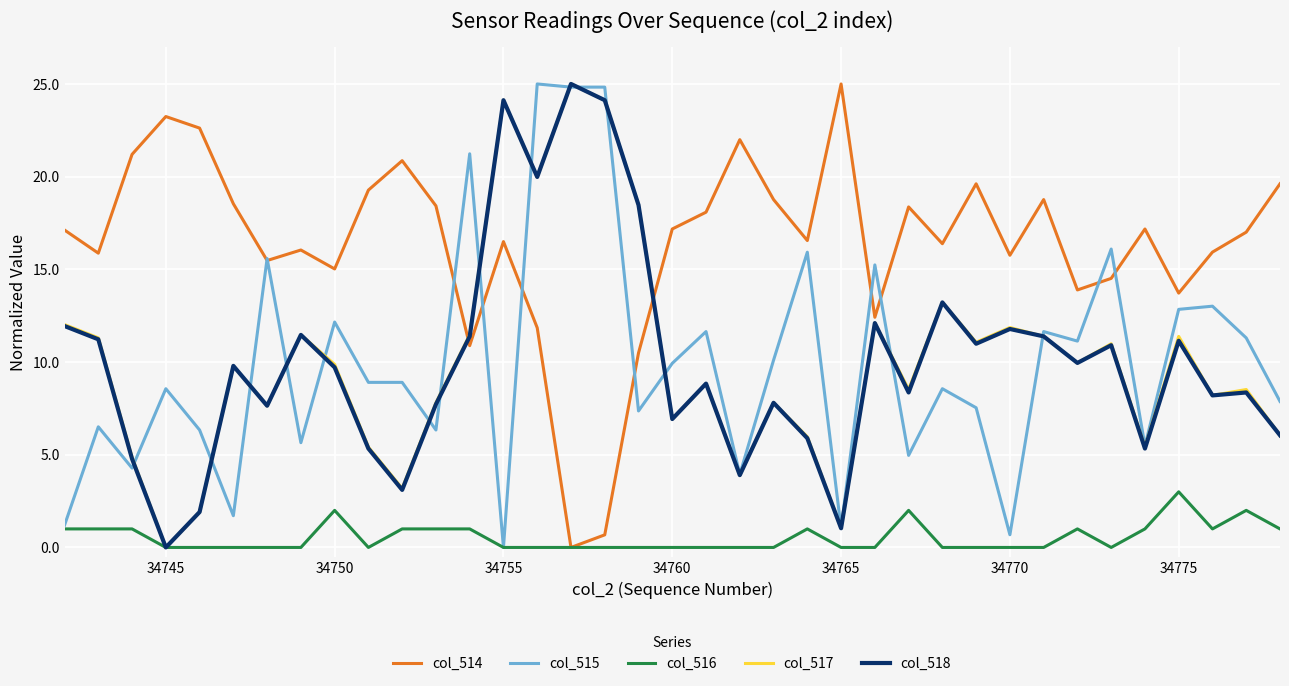

Does the chart have visible grid lines?

Yes